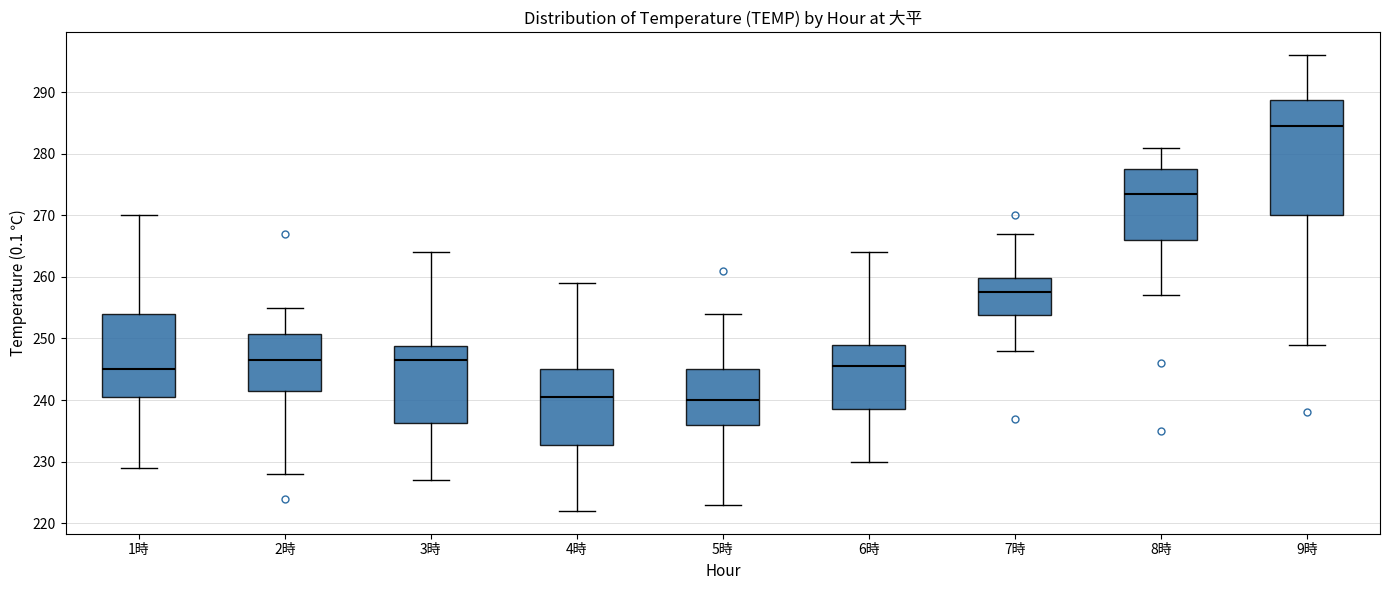

Reading left to right, read every box against the y-axis: the position of its median line, the range the box covers, and the ends of its whiskers. The values are not printed on the chart, so give them approximately, as read against the axis.

1時: median 245, box 241 to 254, whiskers 229 to 270
2時: median 247, box 242 to 251, whiskers 228 to 255
3時: median 247, box 236 to 249, whiskers 227 to 264
4時: median 241, box 233 to 245, whiskers 222 to 259
5時: median 240, box 236 to 245, whiskers 223 to 254
6時: median 246, box 239 to 249, whiskers 230 to 264
7時: median 258, box 254 to 260, whiskers 248 to 267
8時: median 274, box 266 to 278, whiskers 257 to 281
9時: median 285, box 270 to 289, whiskers 249 to 296